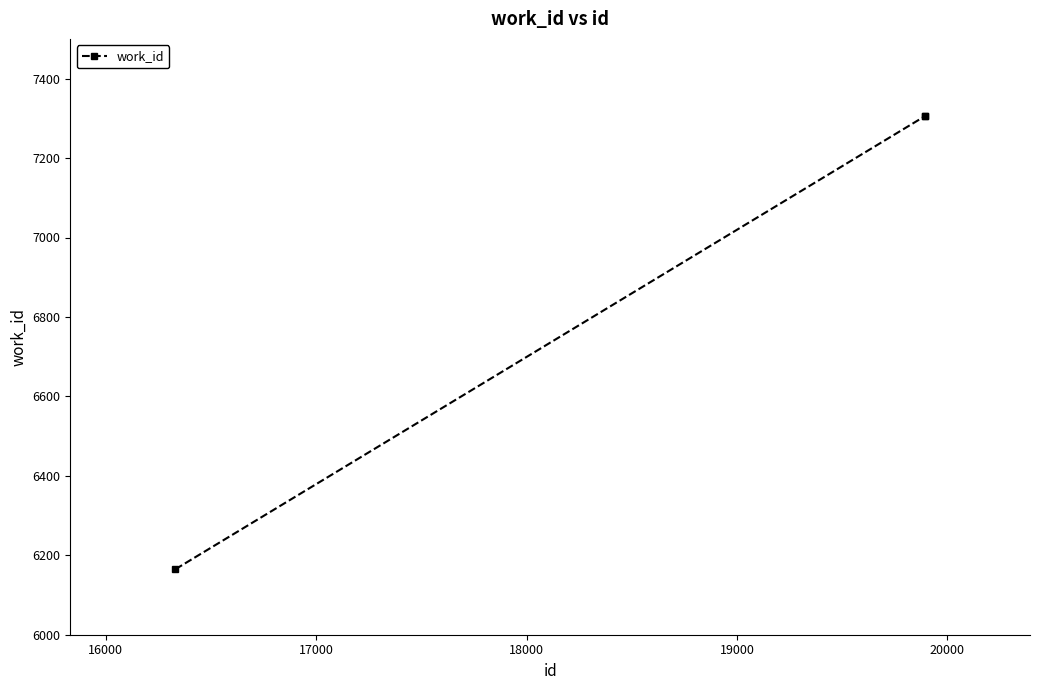

What is the minimum value shown in the chart?

6165